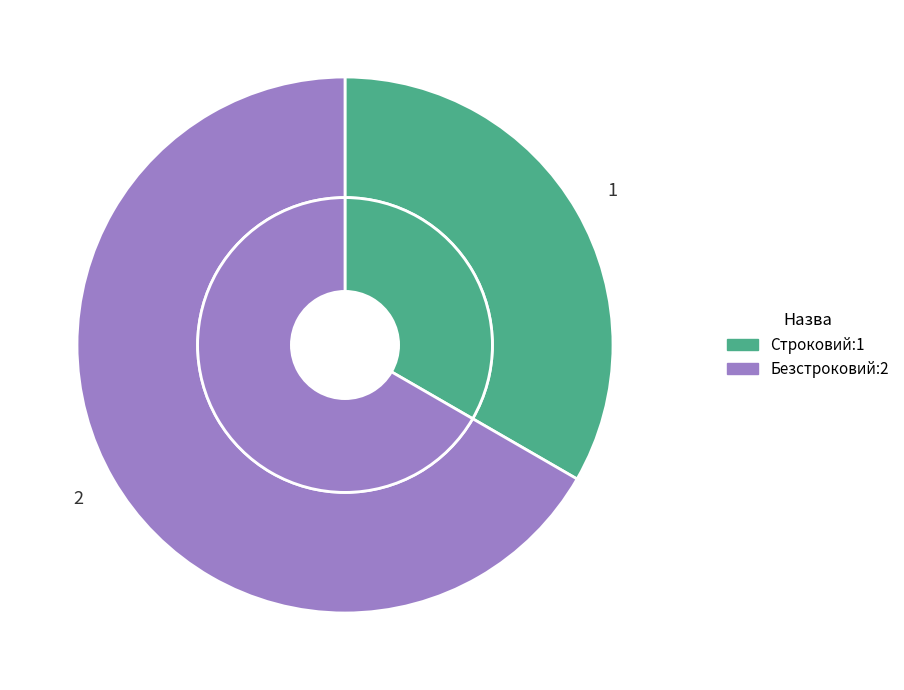

The Безстроковий slice represents 67% of the pie. True or false?

True